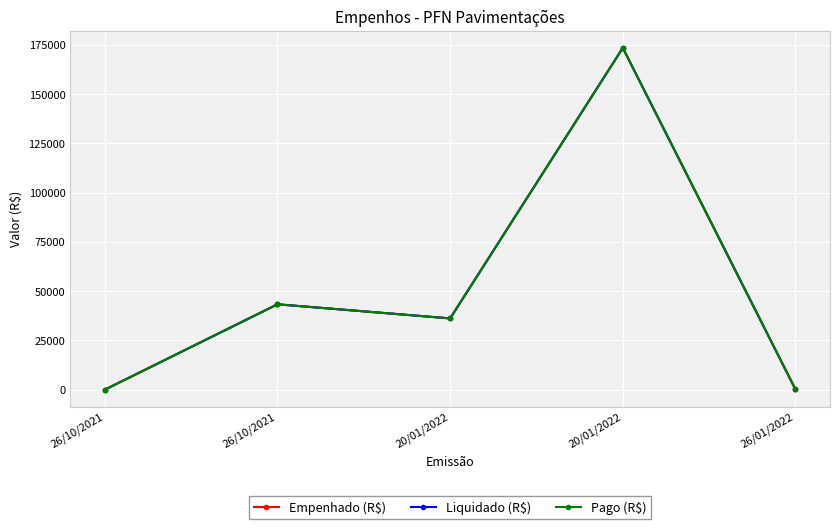

In Empenhado (R$), how many points are lower than both neighbors (excluding endpoints)?

1